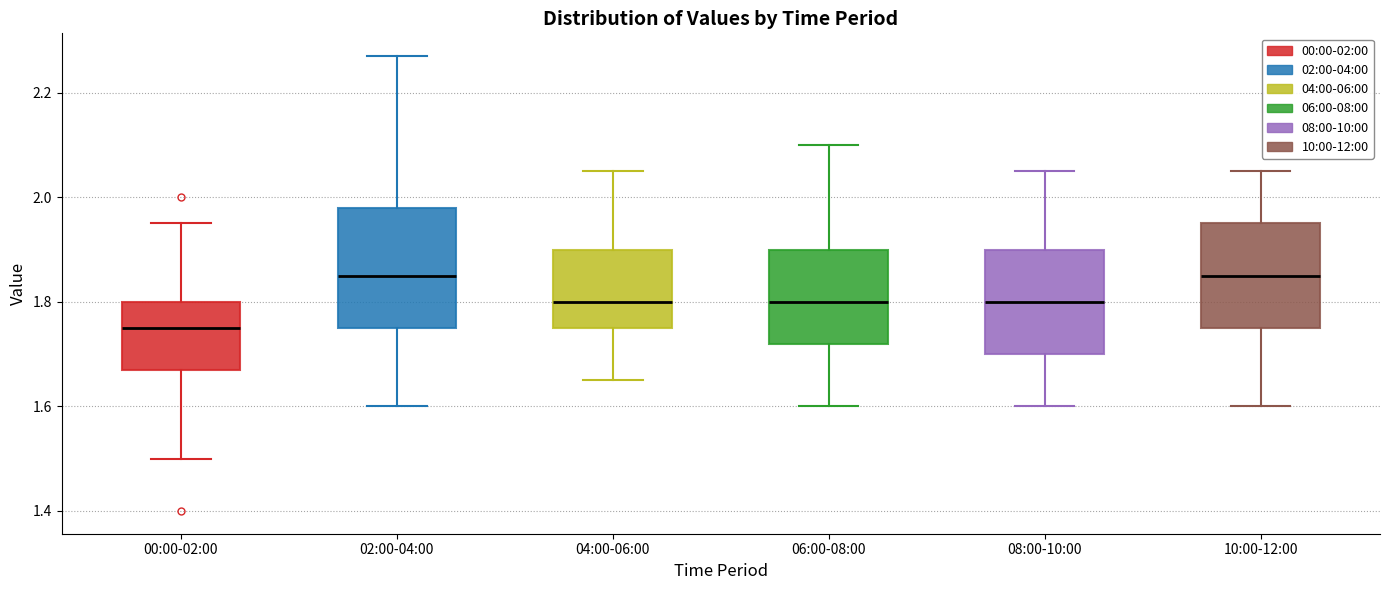

Reading left to right, read every box against the y-axis: the position of its median line, the range the box covers, and the ends of its whiskers. The values are not printed on the chart, so give them approximately, as read against the axis.

00:00-02:00: median 1.76, box 1.68 to 1.80, whiskers 1.50 to 1.96
02:00-04:00: median 1.86, box 1.76 to 1.98, whiskers 1.60 to 2.28
04:00-06:00: median 1.80, box 1.76 to 1.90, whiskers 1.66 to 2.06
06:00-08:00: median 1.80, box 1.72 to 1.90, whiskers 1.60 to 2.10
08:00-10:00: median 1.80, box 1.70 to 1.90, whiskers 1.60 to 2.06
10:00-12:00: median 1.86, box 1.76 to 1.96, whiskers 1.60 to 2.06